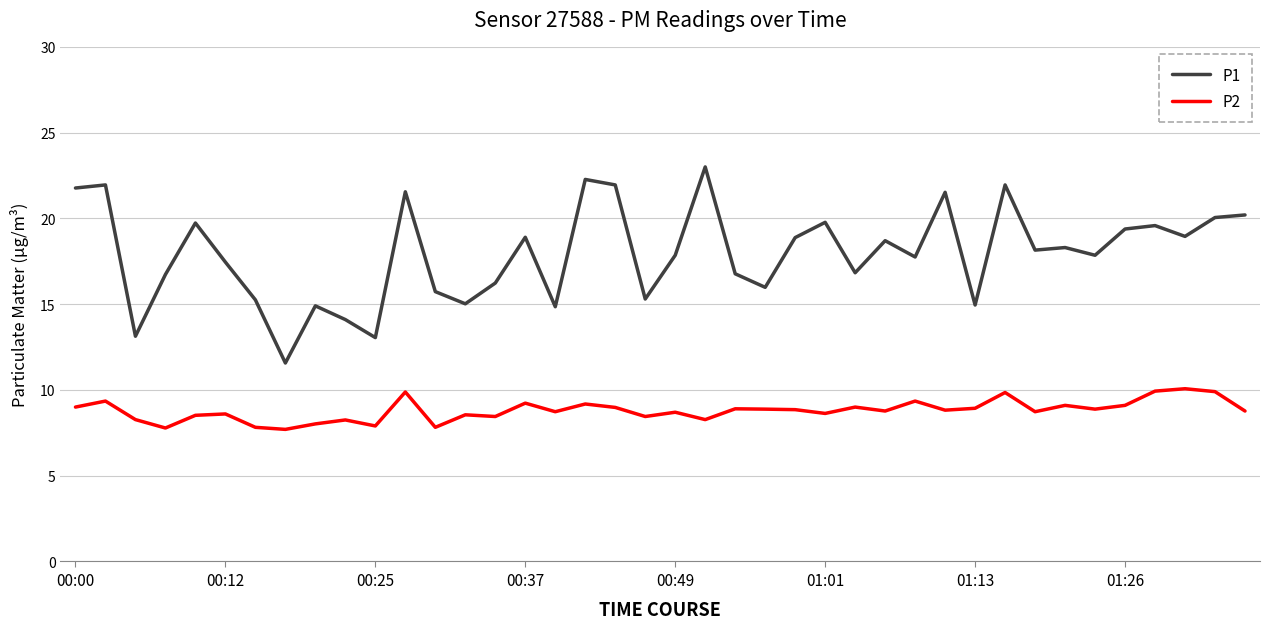

What is the greatest value displayed?

23.0